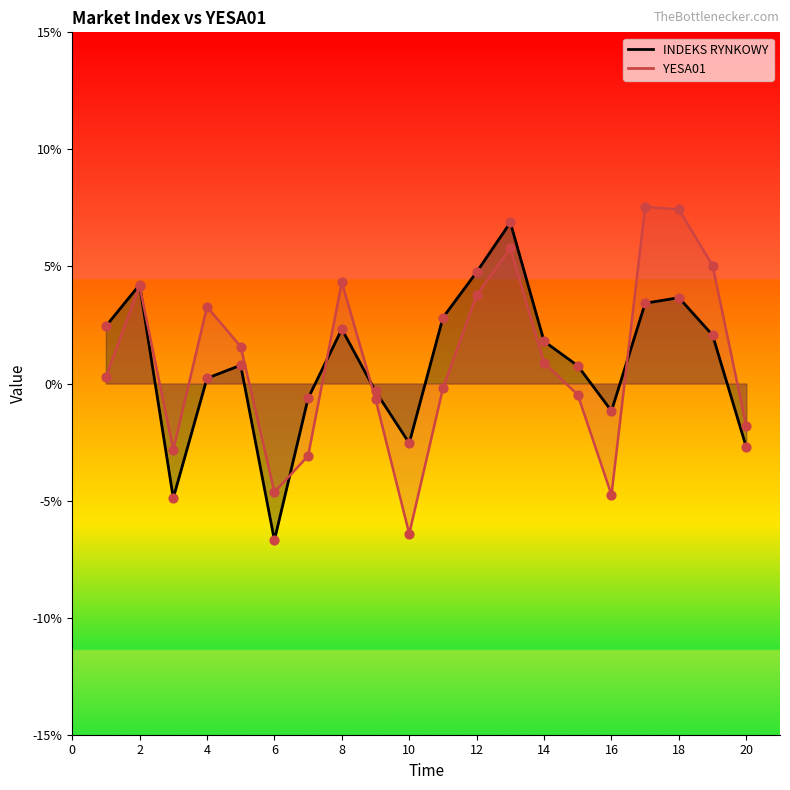

At which category is the sum across all series the highest?

13